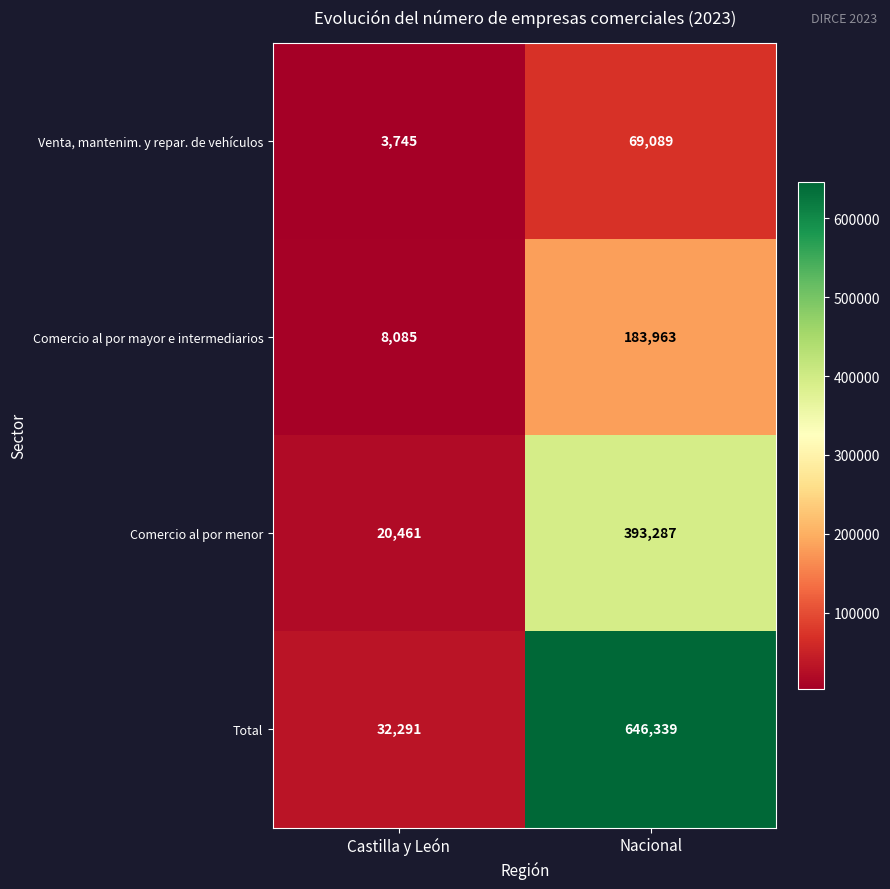

Reading left to right, what are all the values shown in this chart?

Venta, mantenim. y repar. de vehículos: Castilla y León=3745	Nacional=69089
Comercio al por mayor e intermediarios: Castilla y León=8085	Nacional=183963
Comercio al por menor: Castilla y León=20461	Nacional=393287
Total: Castilla y León=32291	Nacional=646339